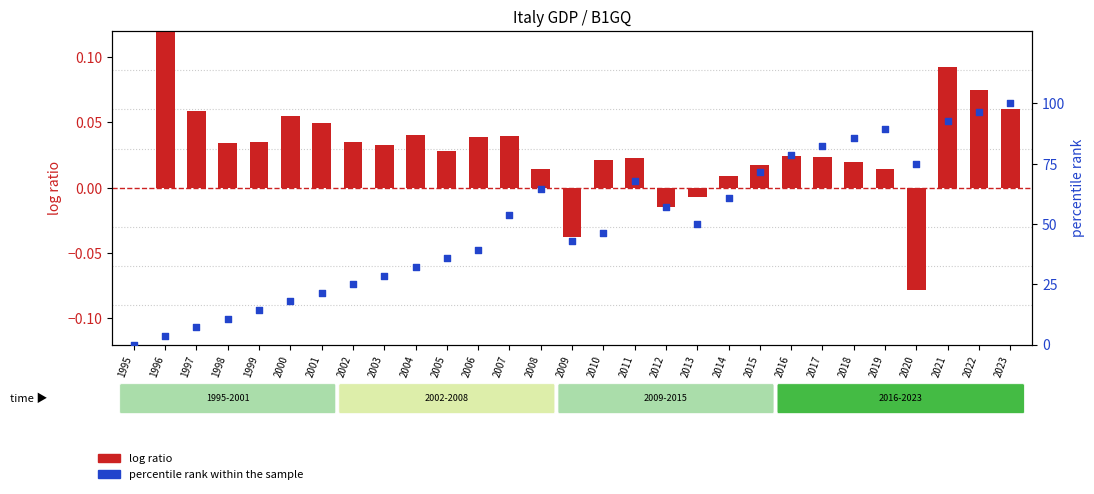

What is the total value across all series at 2018?

85.7